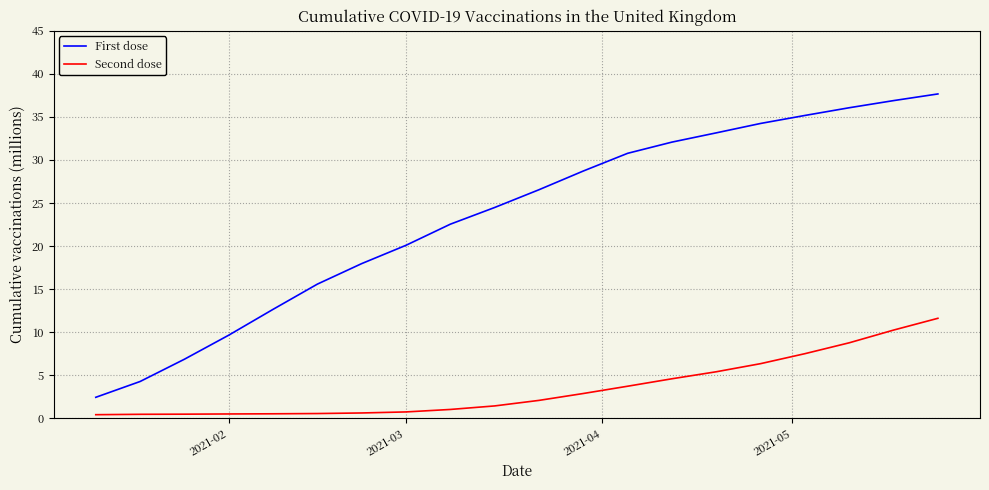

Count the number of categories in the chart.

20